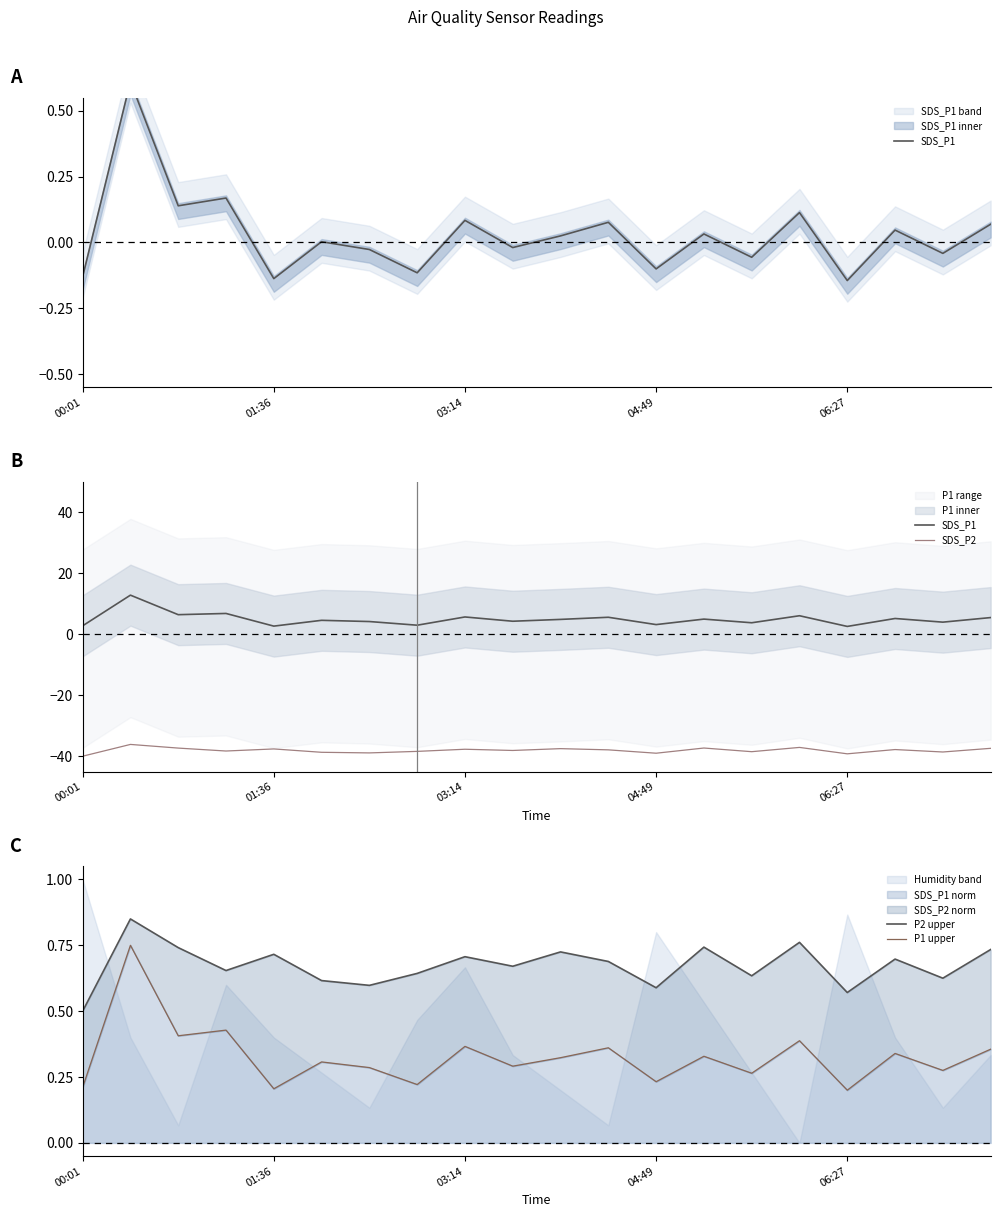

Where is P2 upper nearest to the value 0?

00:01